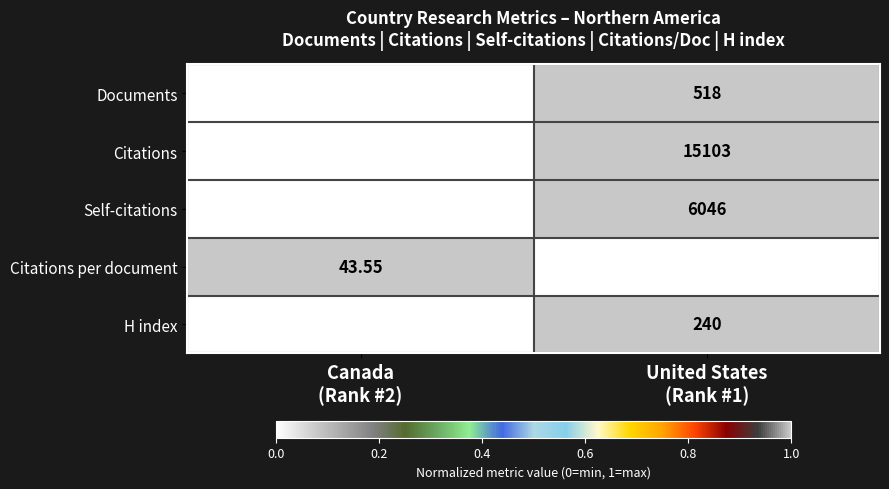

Which series has the widest spread of values?

Citations